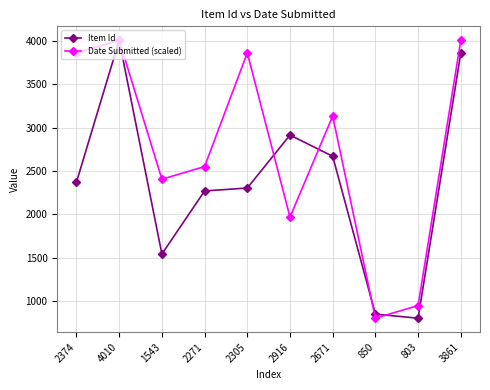

Where is the first local minimum for Item Id?

1543